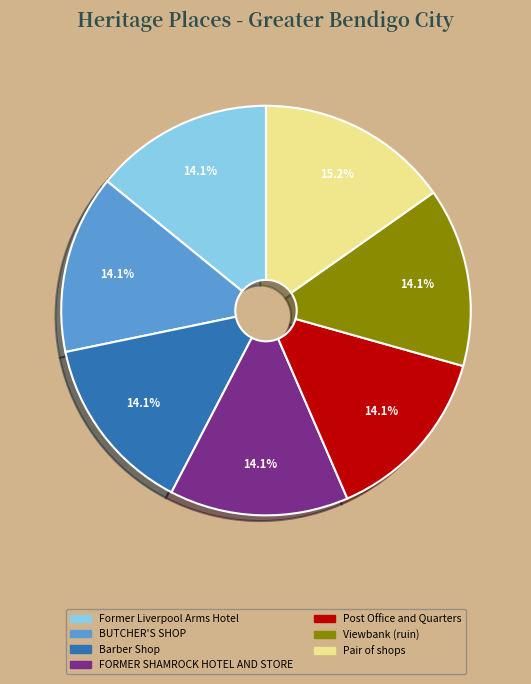

To the nearest percent, what portion does BUTCHER'S SHOP represent?

14%